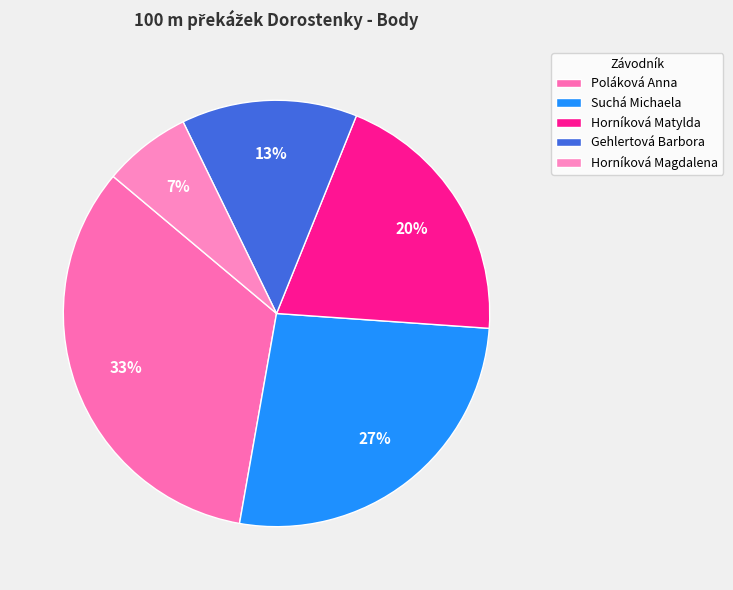

Does Poláková Anna account for over 50% of the chart?

No